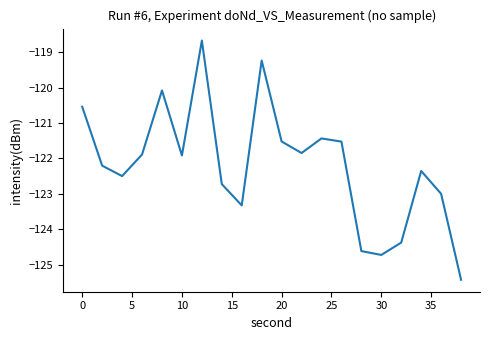

What is the greatest value displayed?

-118.7